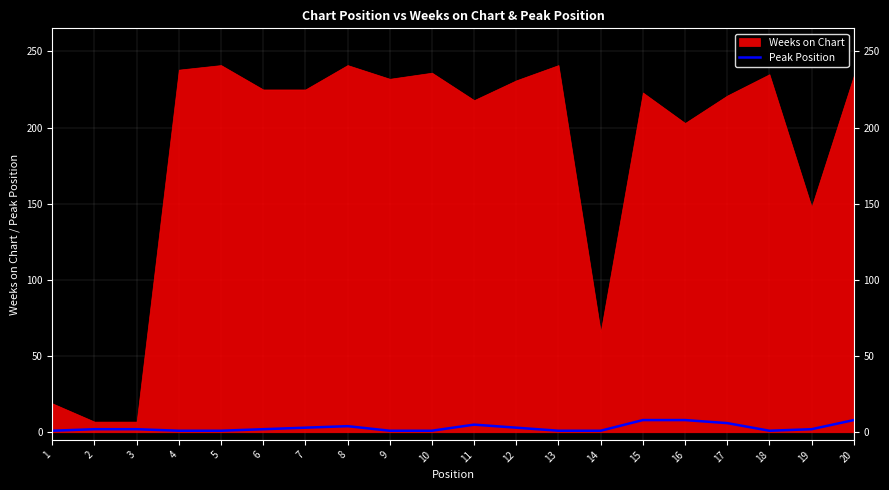

Reading left to right, extract all data points from this chart.

1	2	2	1	1	2	3	4	1	1	5	3	1	1	8	8	6	1	2	8